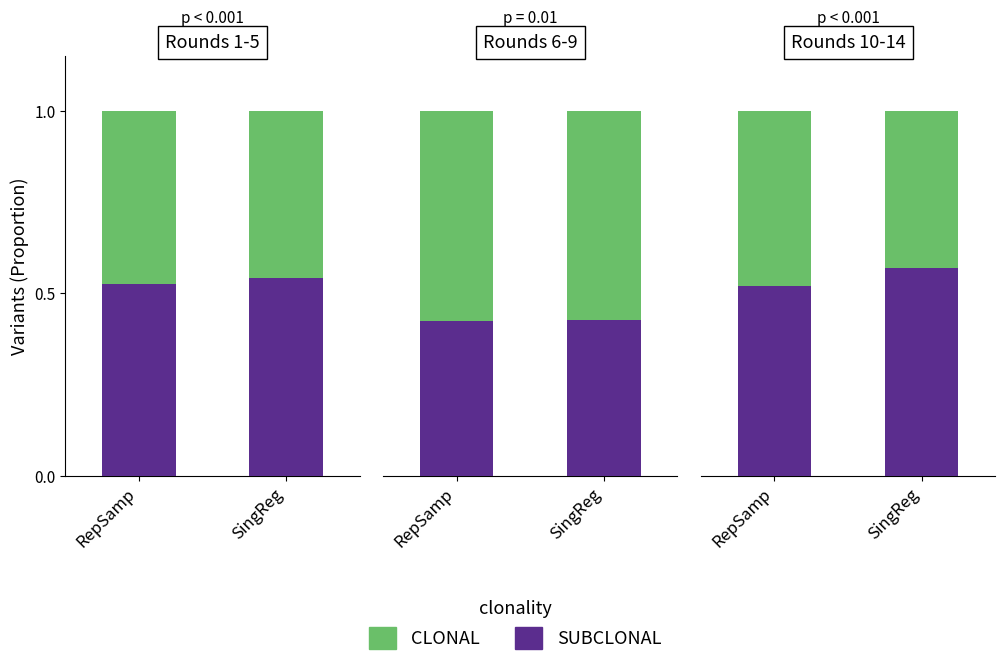

Which category has the lowest value in the SUBCLONAL series?

RepSamp